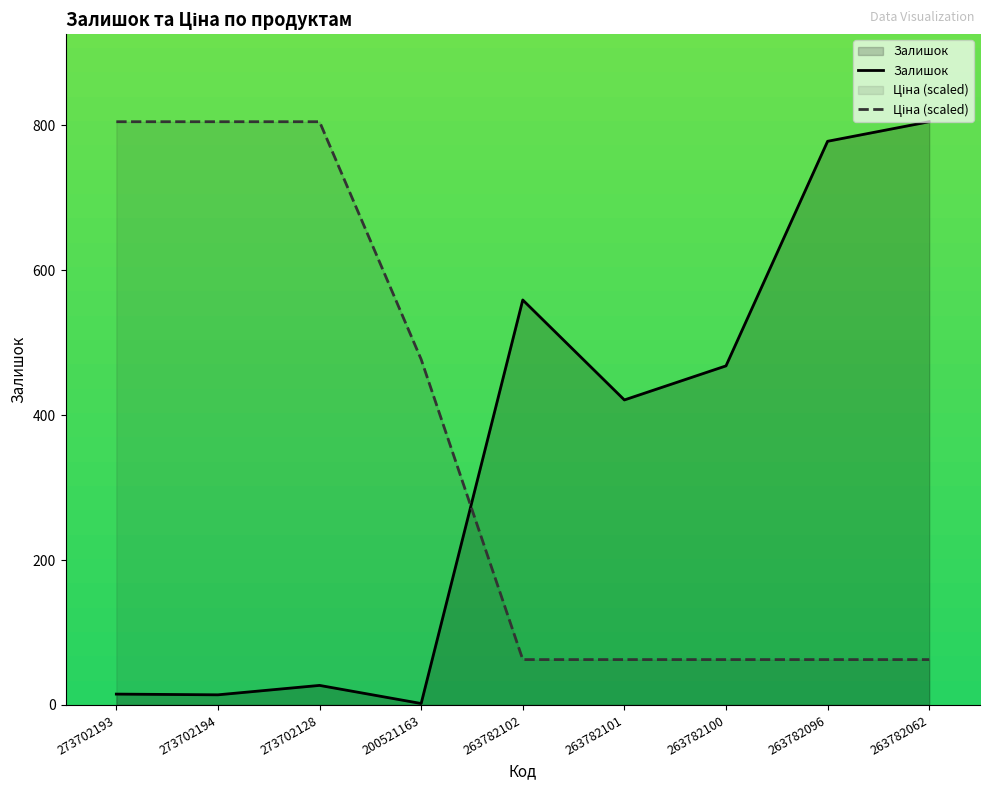

Count the number of categories in the chart.

9